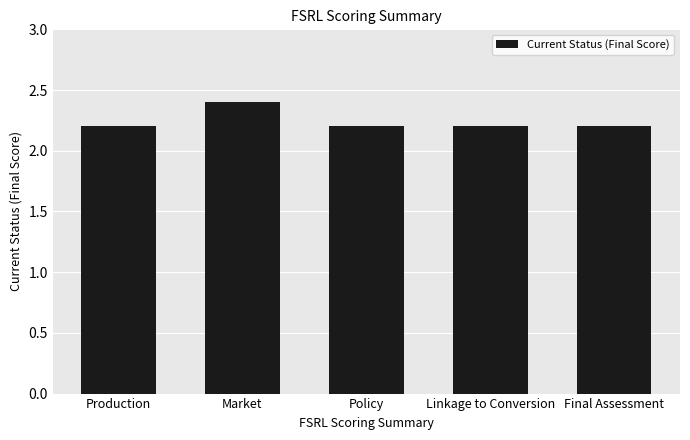

What is the value of the 4th bar from the left?

2.2